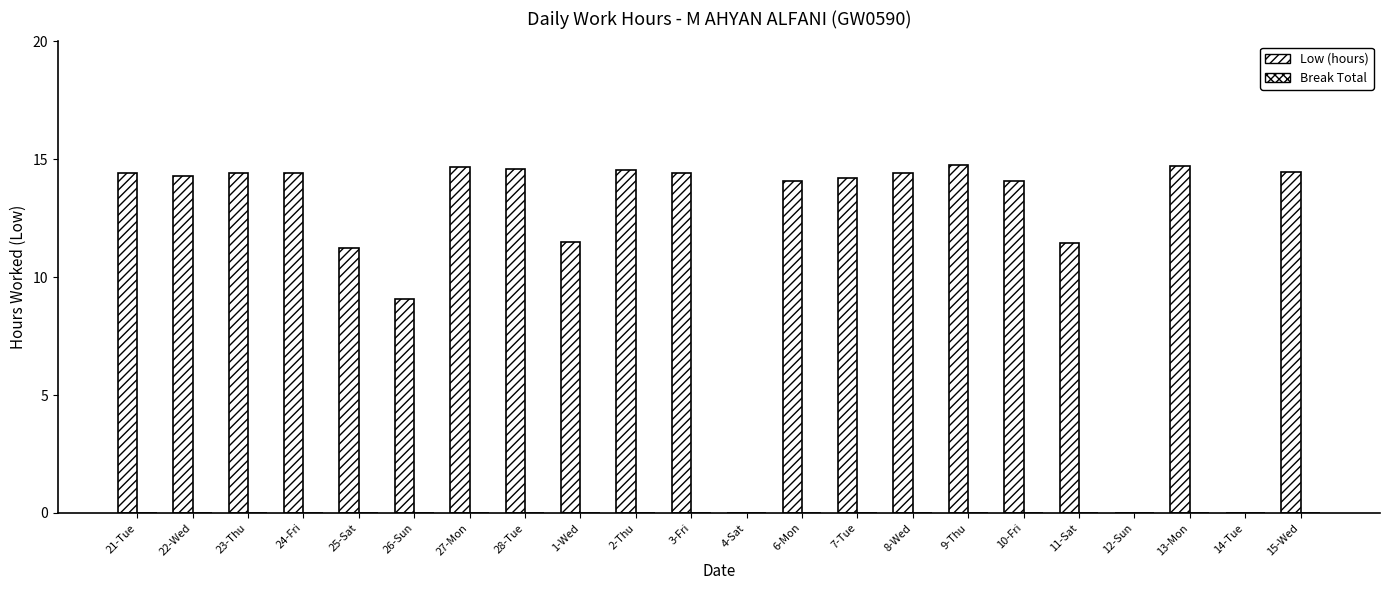

Reading right to left, extract all data points from this chart.

Low (hours): 14.4	0.0	14.7	0.0	11.5	14.1	14.8	14.4	14.2	14.1	0.0	14.4	14.5	11.5	14.6	14.7	9.1	11.2	14.4	14.4	14.3	14.4
Break Total: 0.0	0.0	0.0	0.0	0.0	0.0	0.0	0.0	0.0	0.0	0.0	0.0	0.0	0.0	0.0	0.0	0.0	0.0	0.0	0.0	0.0	0.0